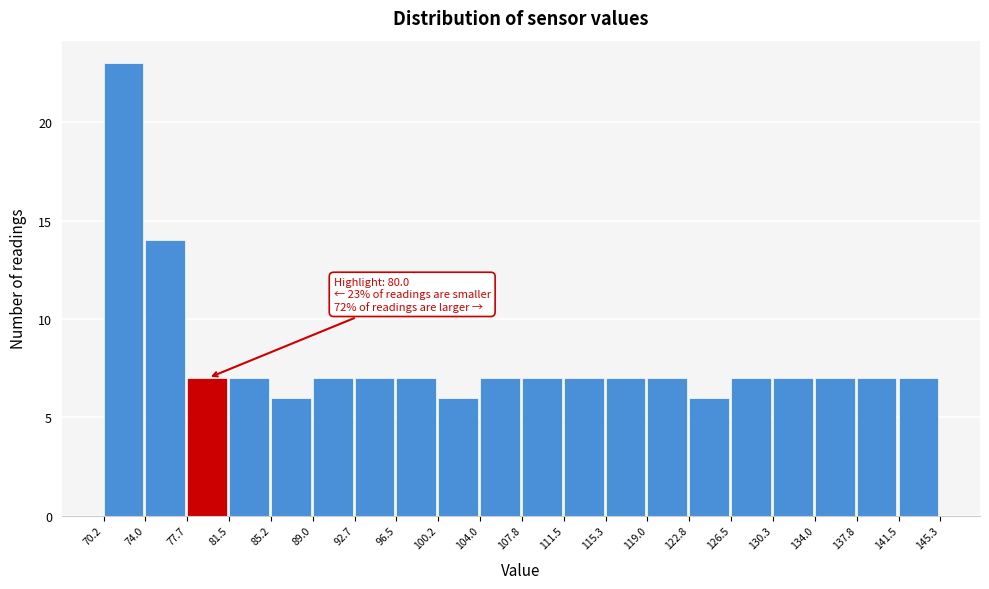

Which range on the x-axis has the tallest bar?

70.2 to 74.0